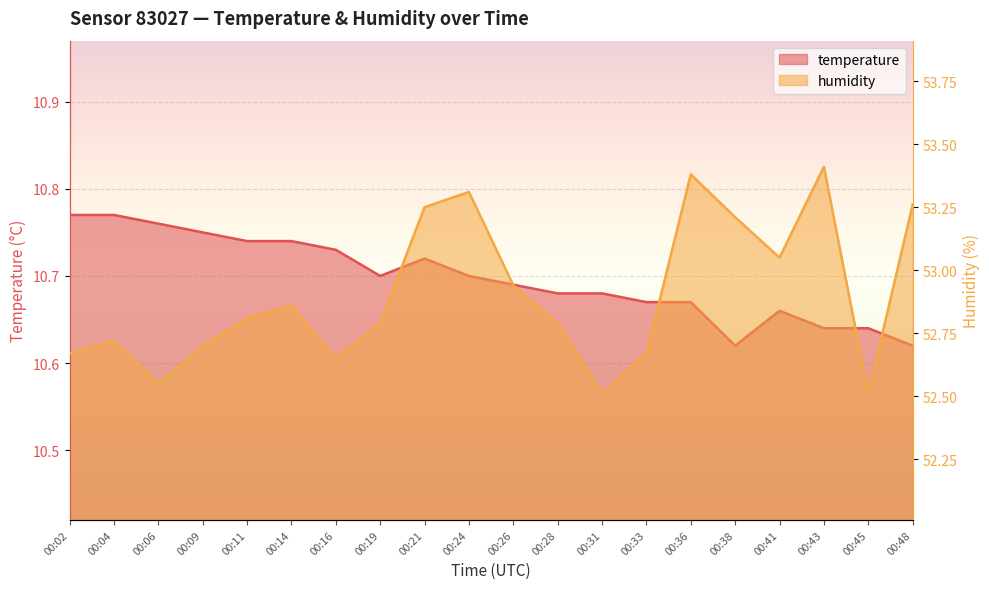

Rank the categories by humidity value from highest to lowest.

00:43, 00:36, 00:24, 00:48, 00:21, 00:38, 00:41, 00:26, 00:14, 00:11, 00:19, 00:28, 00:04, 00:09, 00:02, 00:33, 00:16, 00:06, 00:31, 00:45